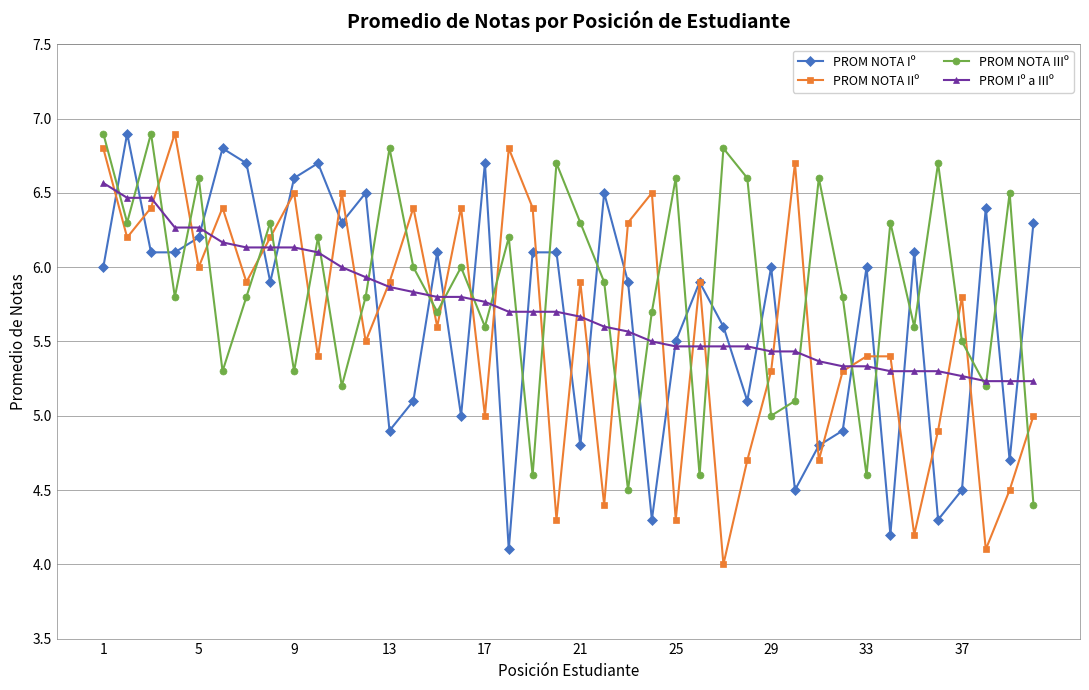

True or false: PROM NOTA IIIº and PROM NOTA IIº cross at least once.

True